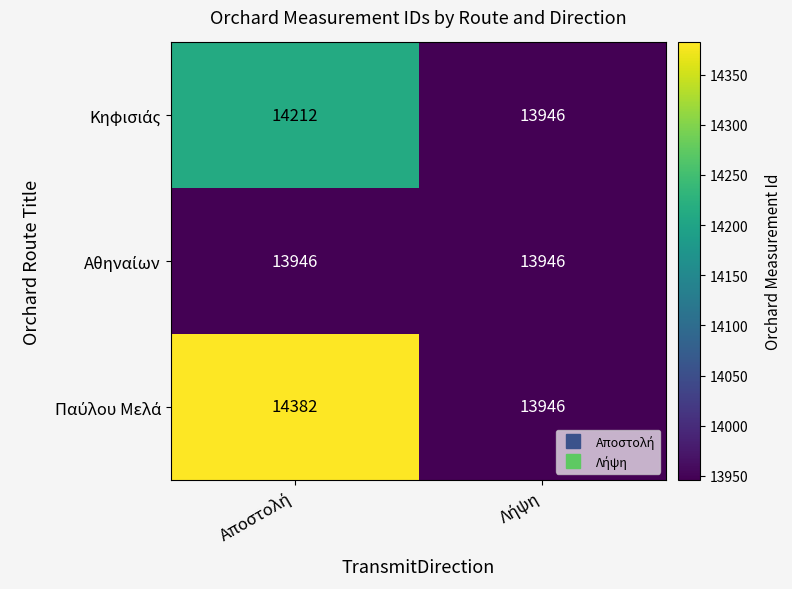

Count the number of categories in the chart.

2